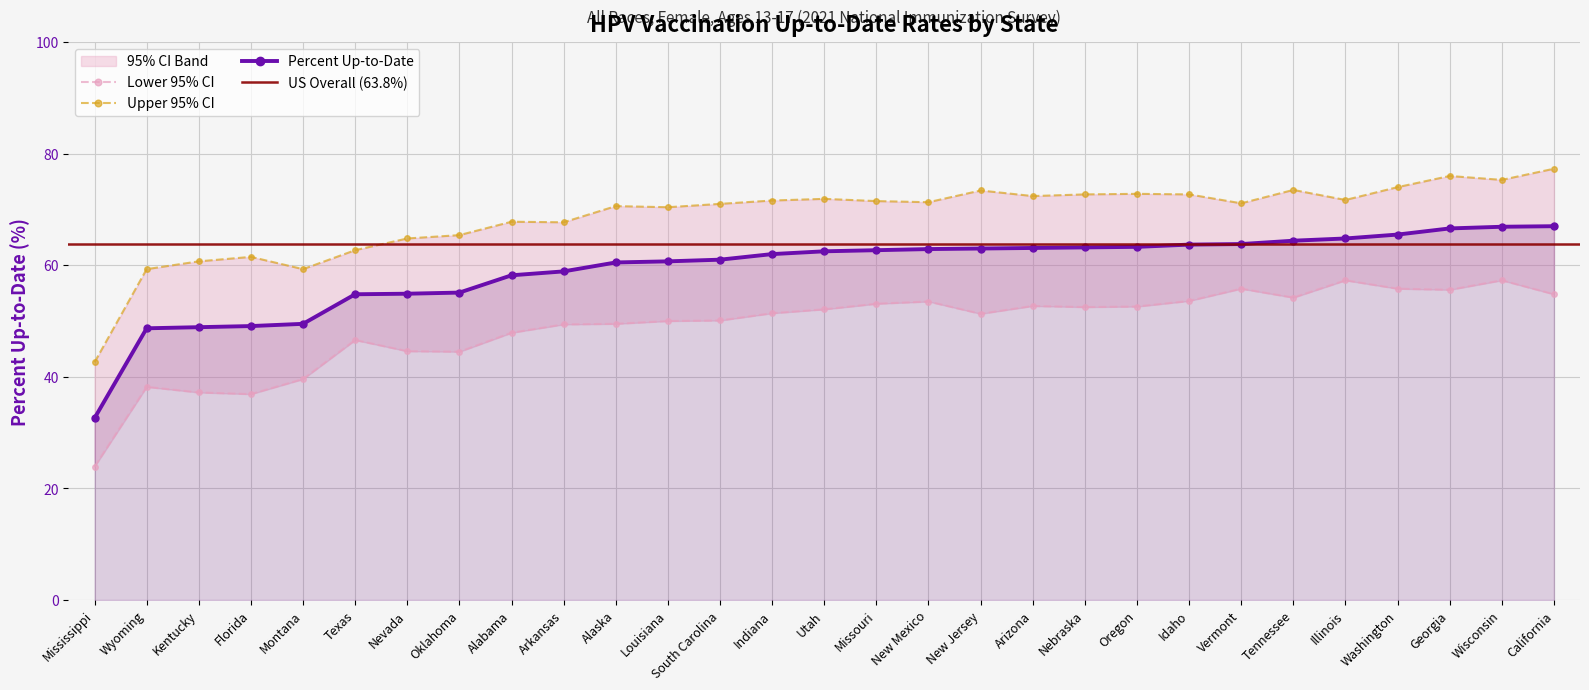

What is the difference between the maximum and minimum values in the Upper 95% CI series?

34.7